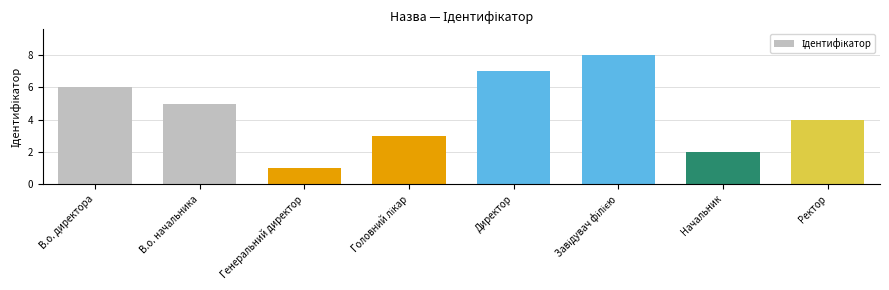

Reading left to right, what are all the values shown in this chart?

6	5	1	3	7	8	2	4